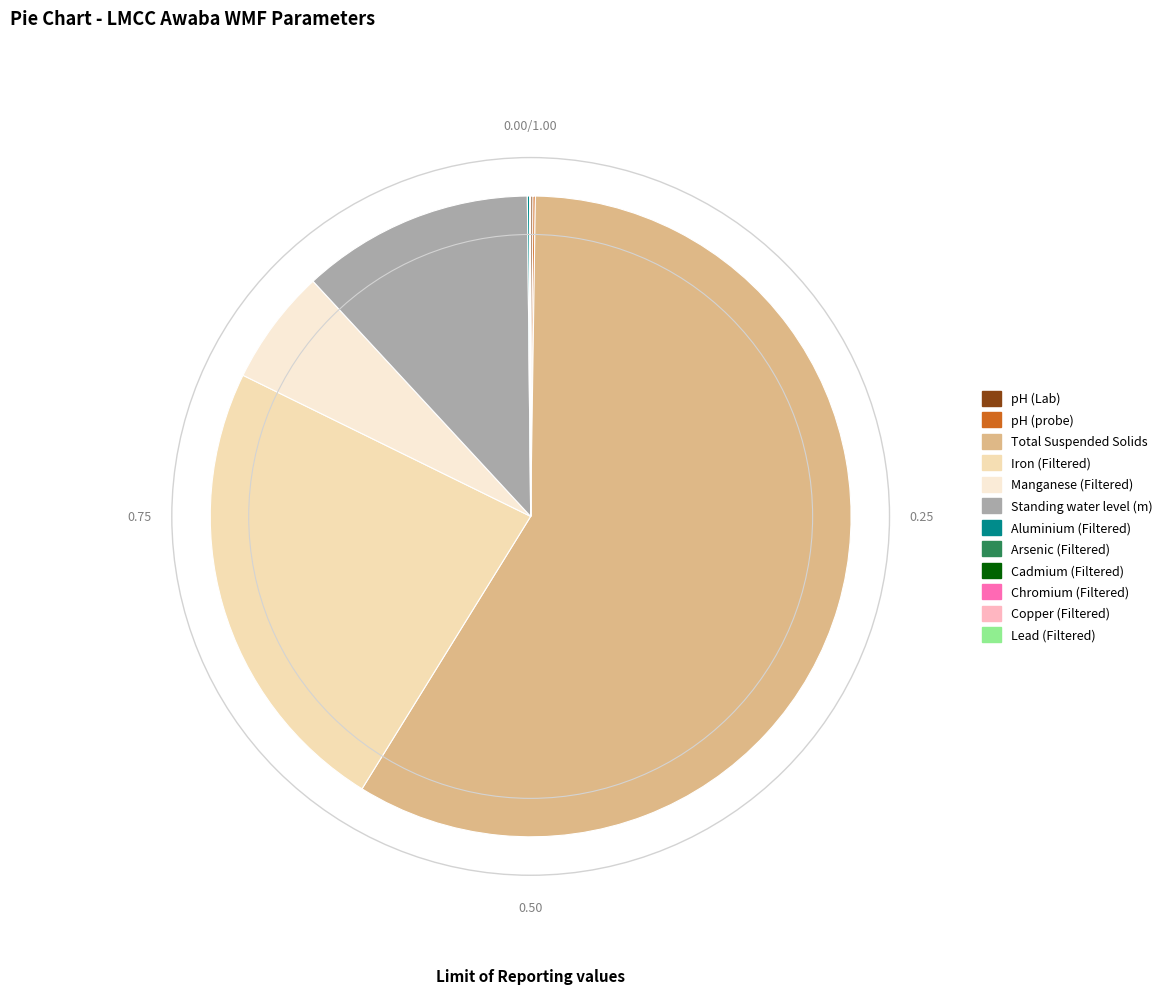

Which category has the smallest portion of the pie?

Cadmium (Filtered)